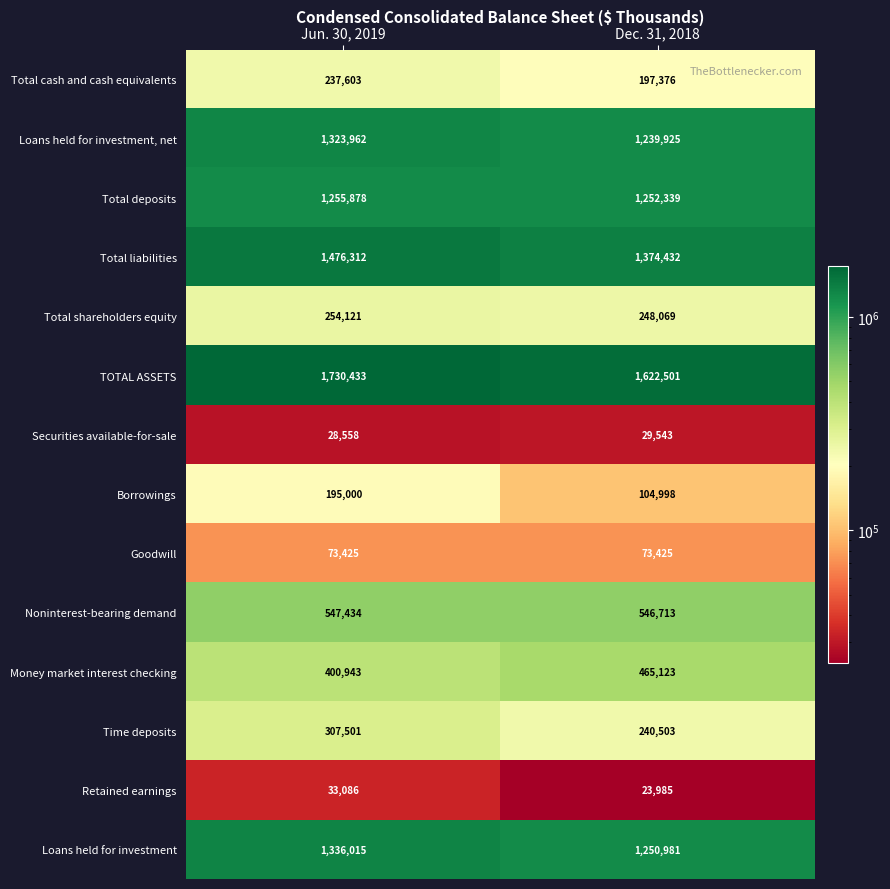

Where is Money market interest checking nearest to the value 433033?

Jun. 30, 2019